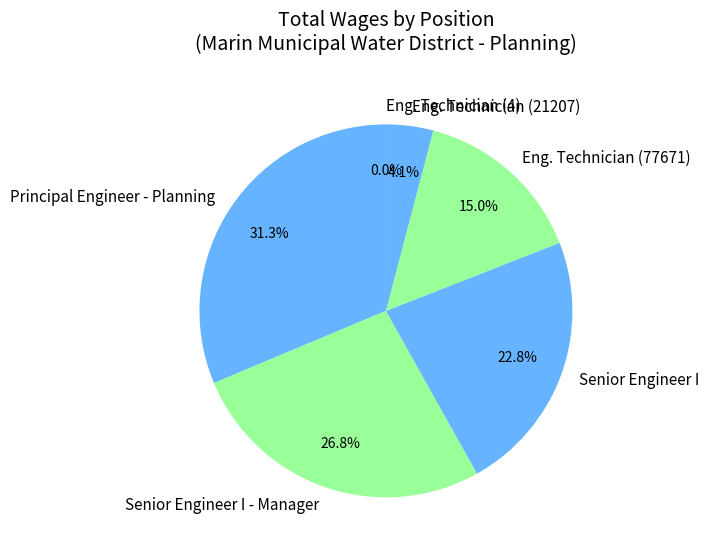

Is it true that Senior Engineer I is 31% of the pie?

False